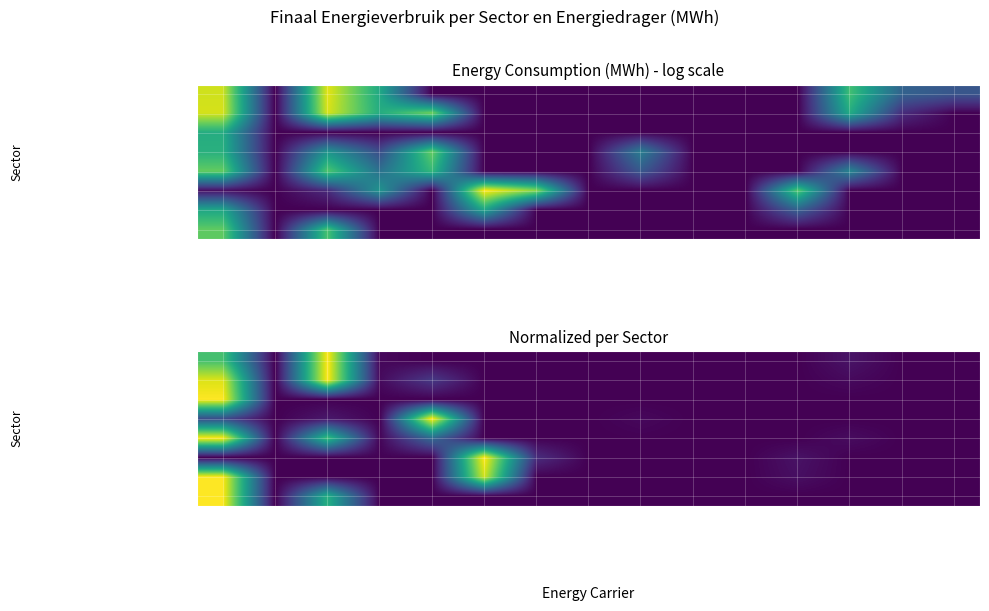

Which series has the largest range (max minus min)?

particulier en commercieel vervoer